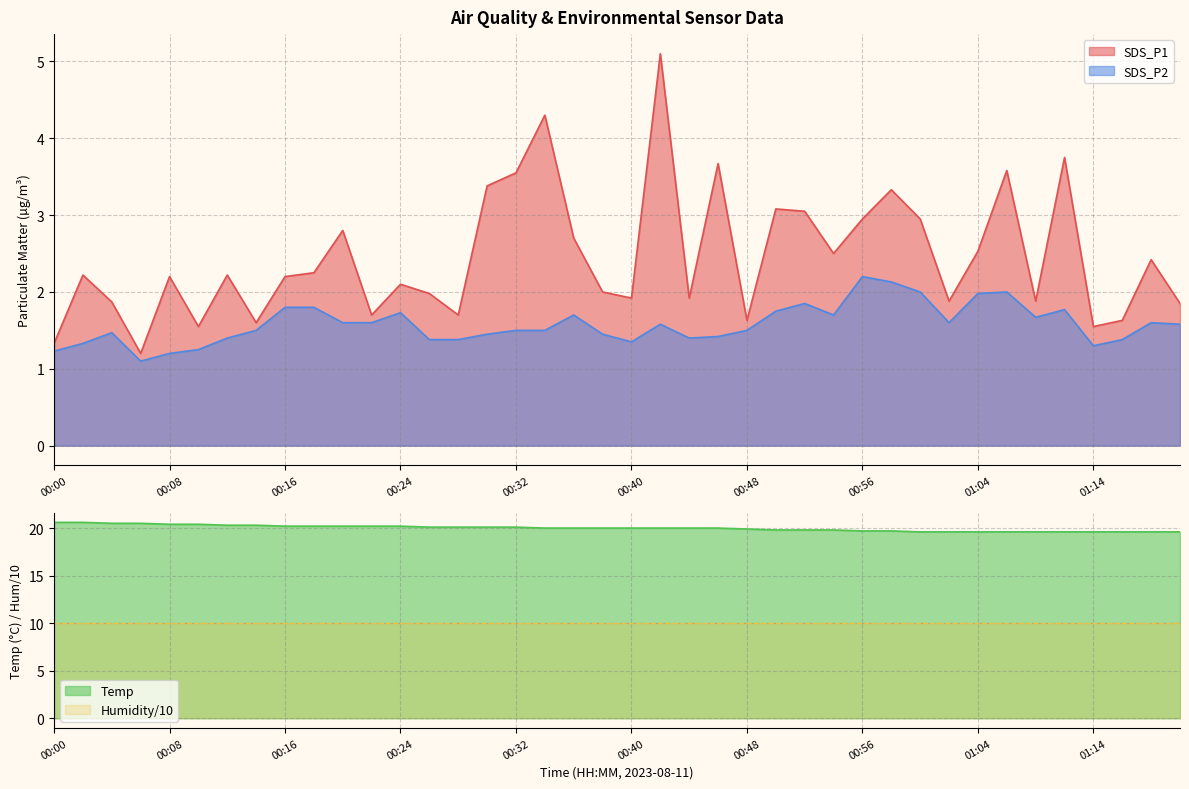

True or false: SDS_P1 and SDS_P2 intersect in this chart.

False